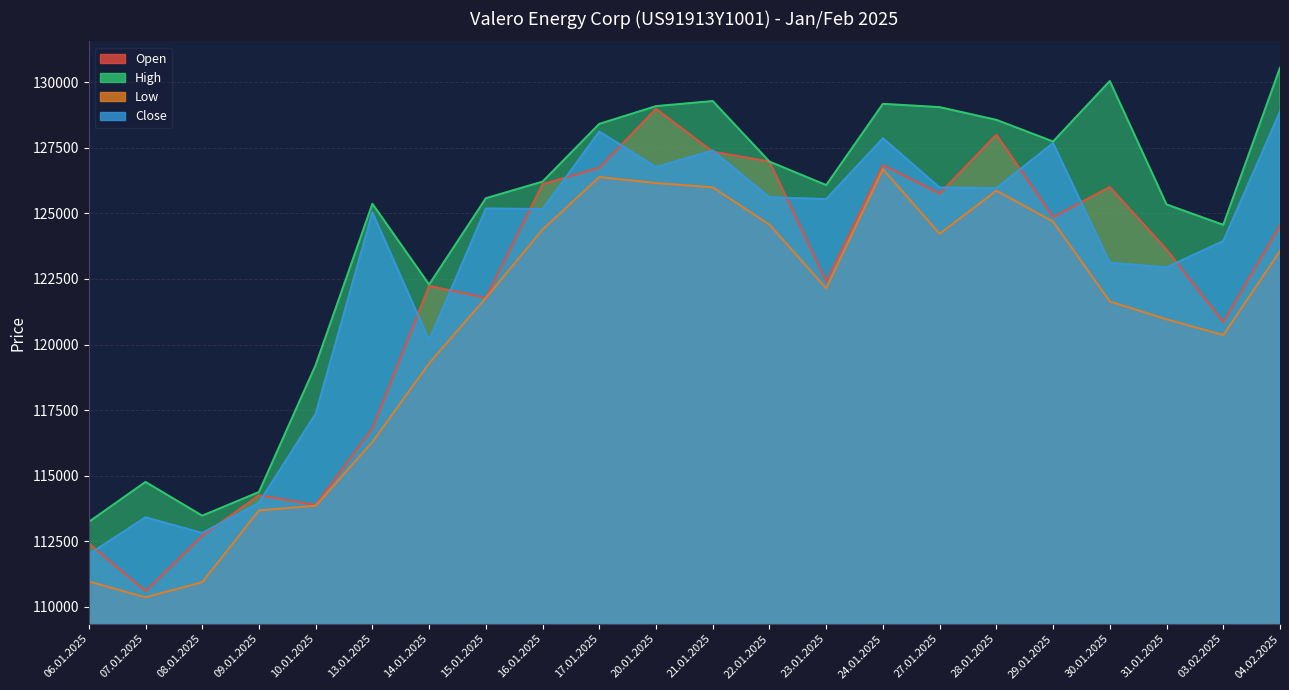

Does the chart display data point markers on the line(s)?

No